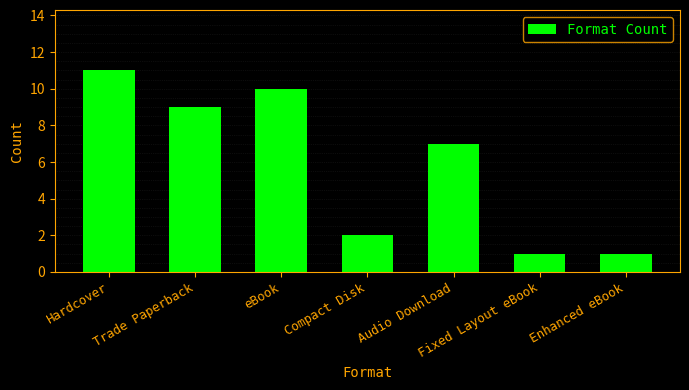

How many bars are there in total?

7